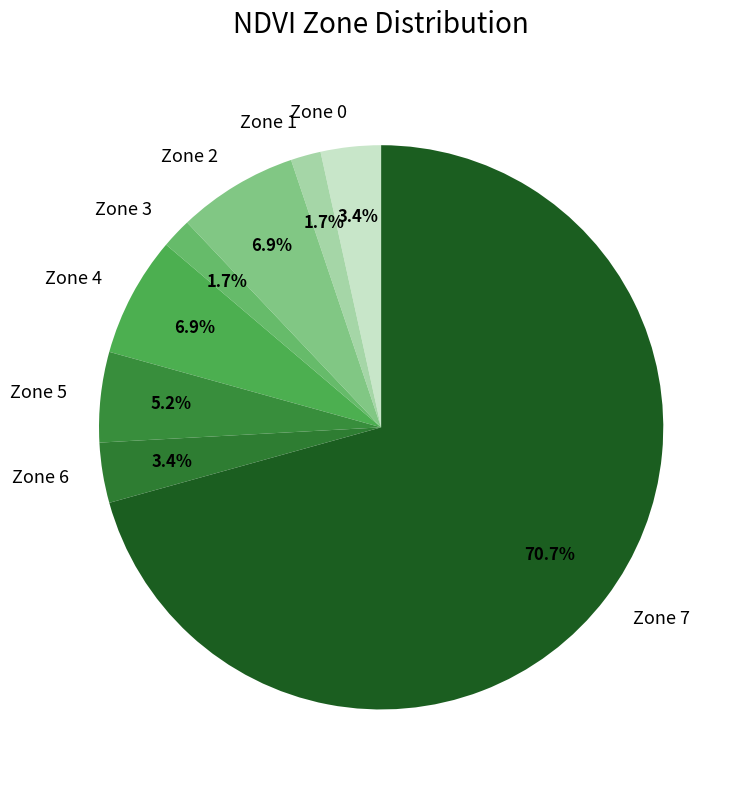

Approximately how many times larger is the value at Zone 3 compared to Zone 0?

0.5